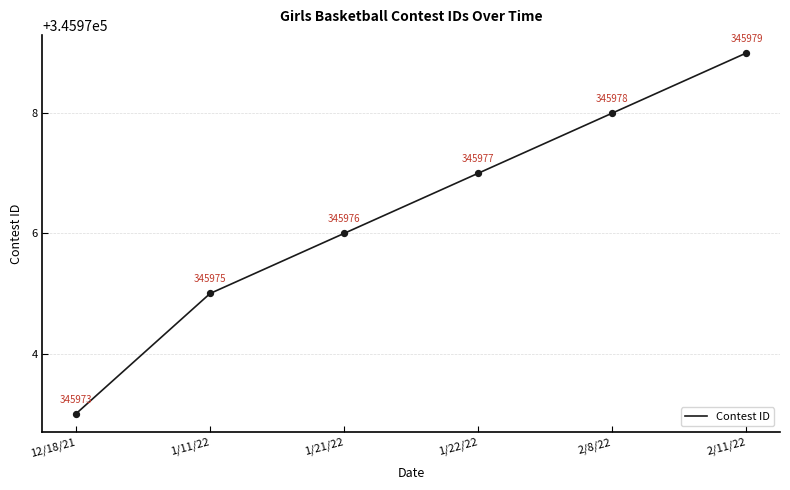

What is the ratio of the value at 1/22/22 to the value at 12/18/21?

1.0